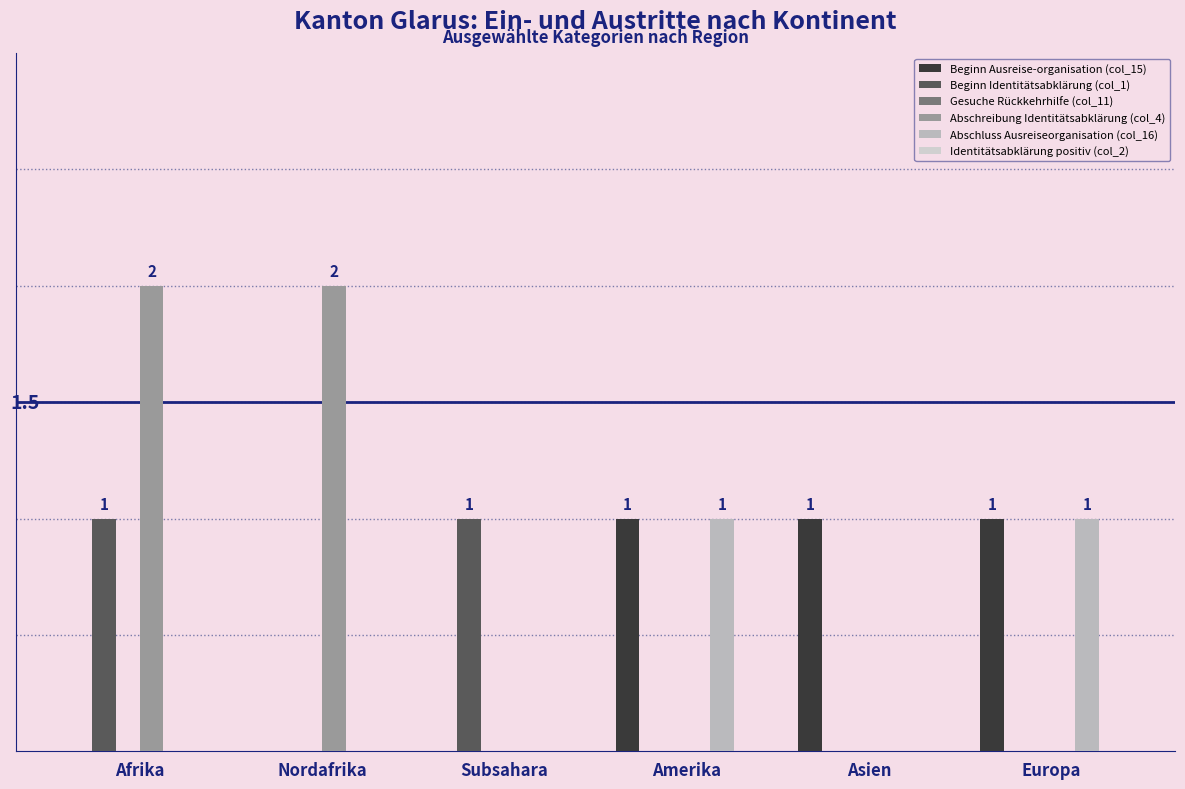

How many groups of bars are there?

6